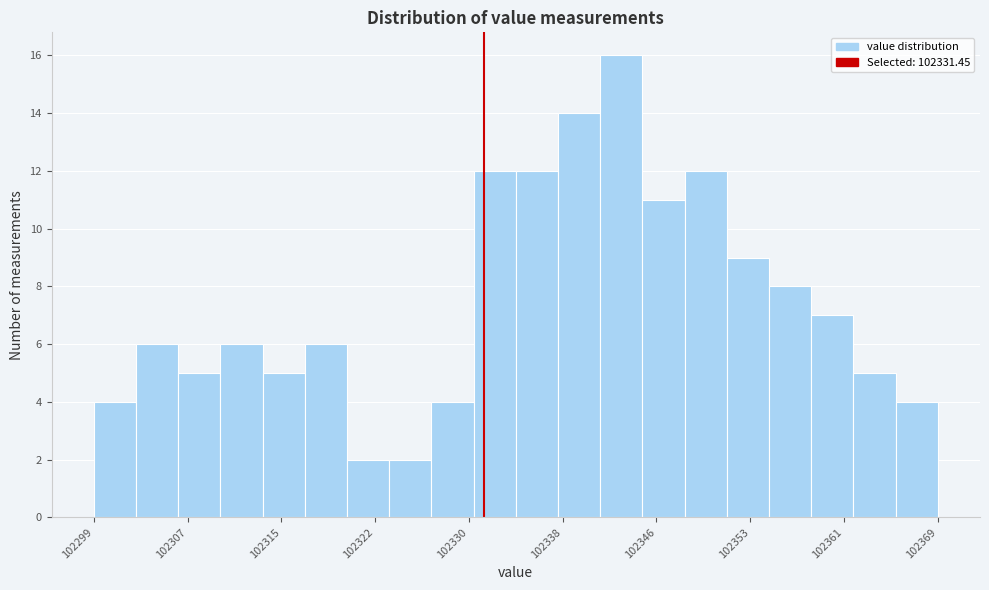

Around what value on the x-axis is the tallest bar? Give the approximate position of its centre, as read against the axis.

102343